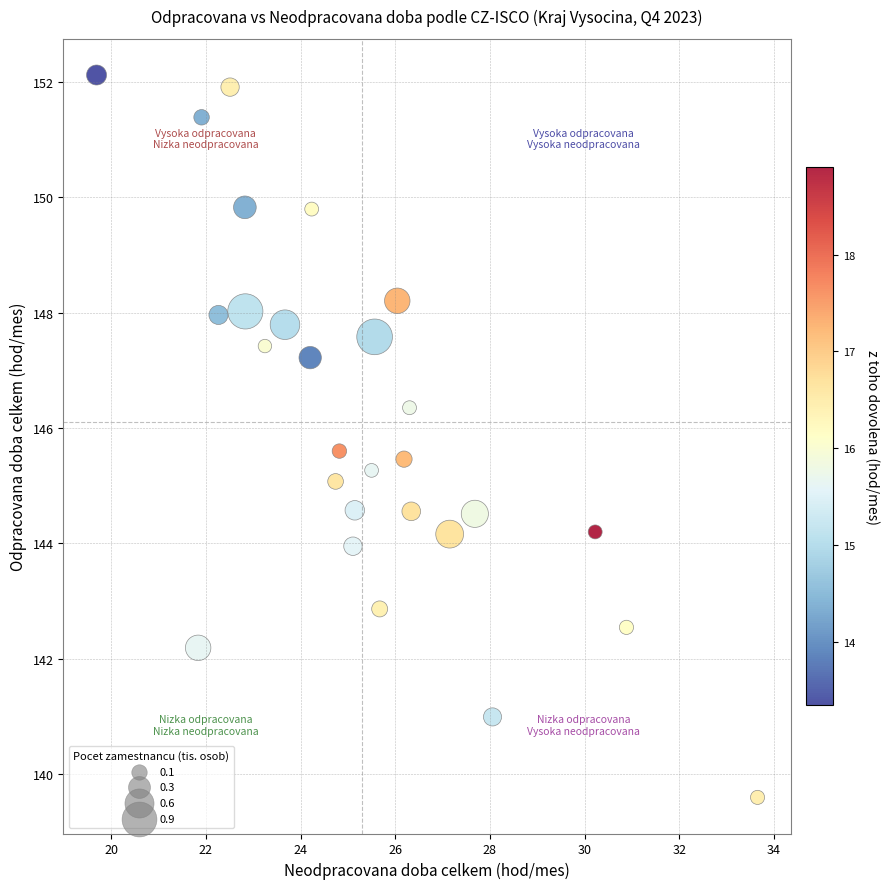

What is the range of X values (max minus min)?

14.0